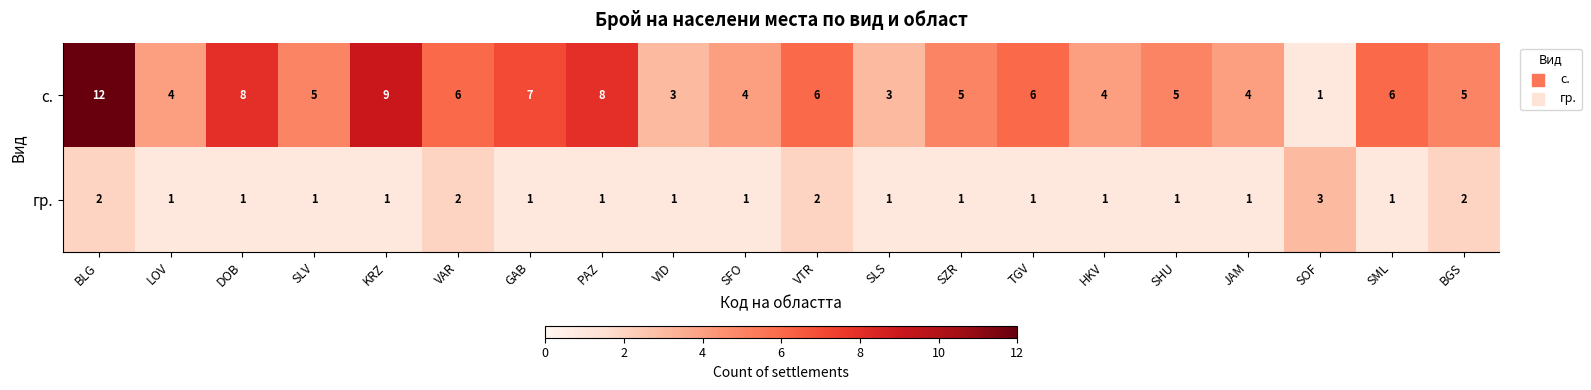

What is the difference between the с. values at PAZ and SLV?

3